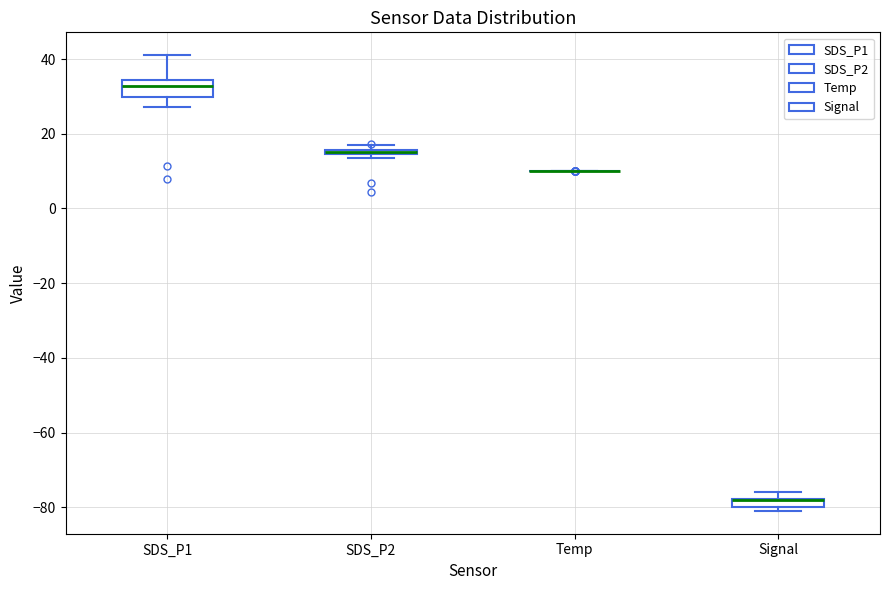

Comparing the boxes themselves (not the whiskers), which one is the tallest?

SDS_P1